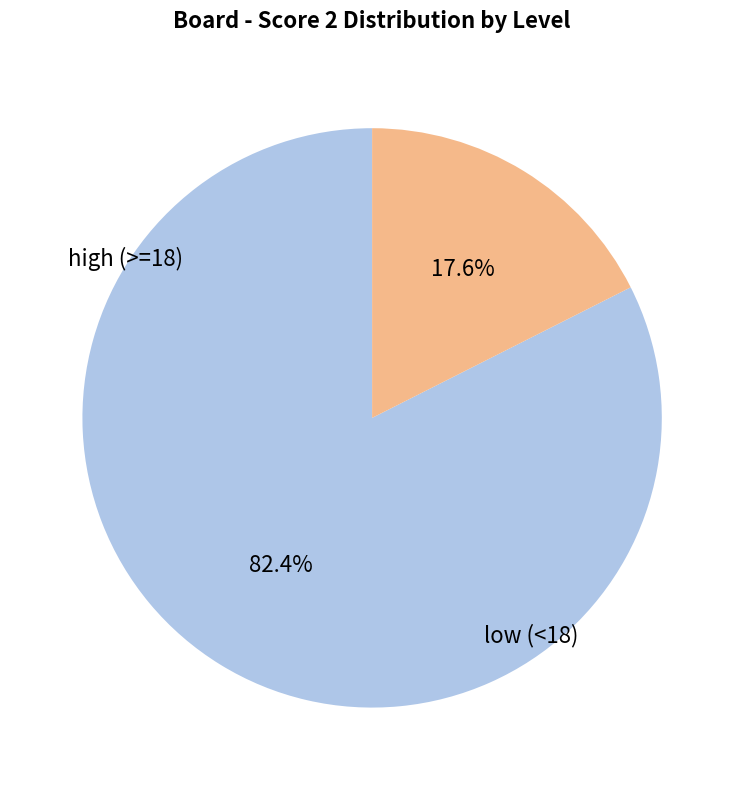

Is there any slice that represents more than half of the pie?

Yes